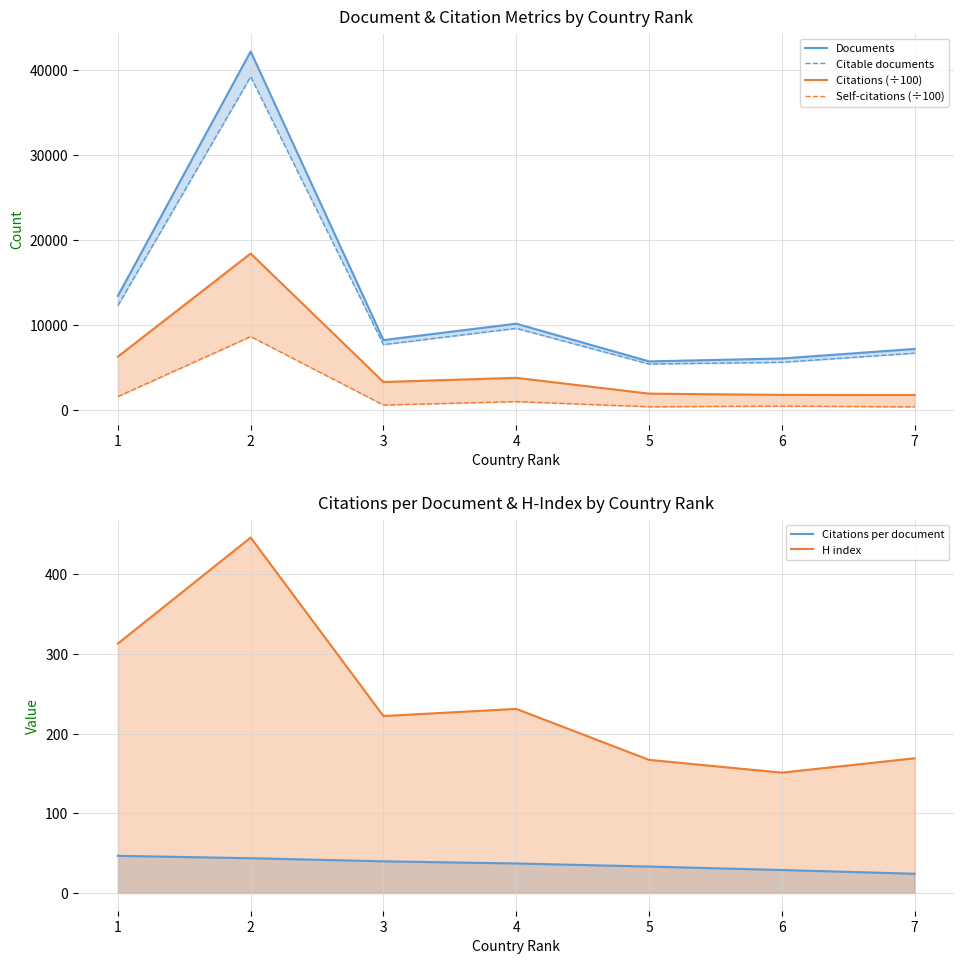

True or false: Citations (÷100) and Self-citations (÷100) cross at least once.

False